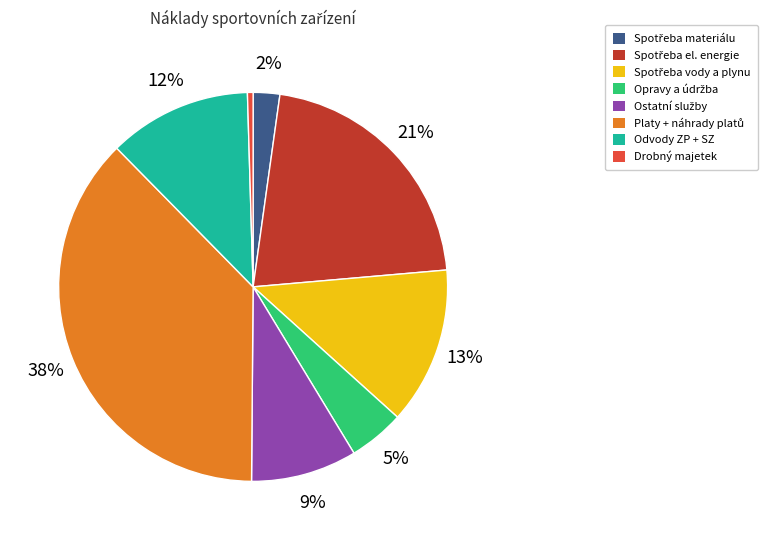

Is it true that Drobný majetek is 0% of the pie?

True